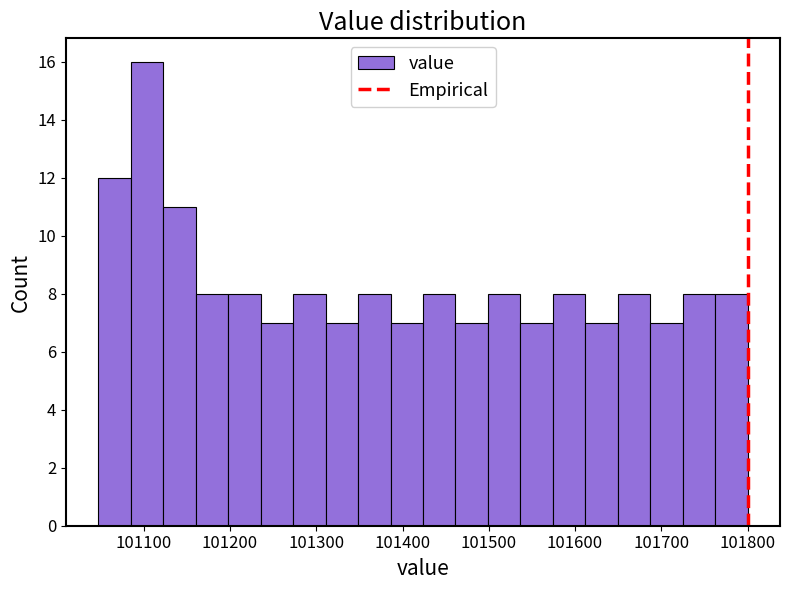

Around what value on the x-axis is the tallest bar? Give the approximate position of its centre, as read against the axis.

101100